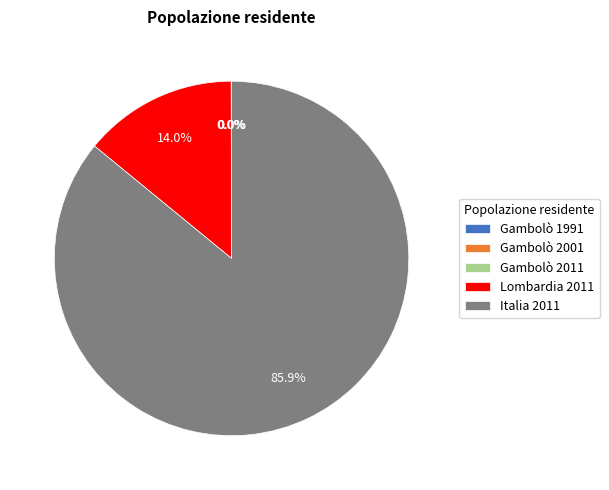

What percentage is NOT represented by Lombardia 2011?

86.0%